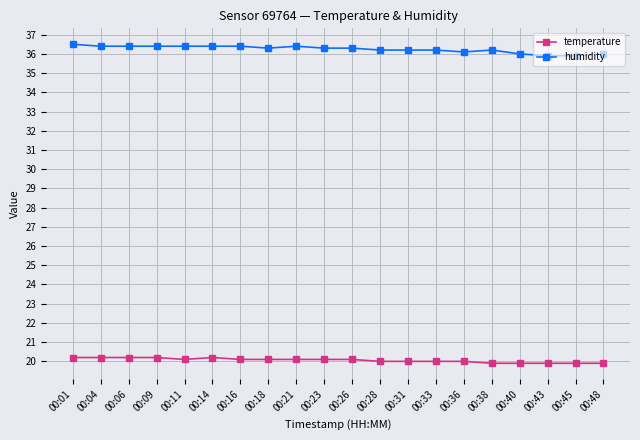

Reading right to left, list all the values displayed in this chart.

temperature: 19.9	19.9	19.9	19.9	19.9	20.0	20.0	20.0	20.0	20.1	20.1	20.1	20.1	20.1	20.2	20.1	20.2	20.2	20.2	20.2
humidity: 36.0	35.9	35.9	36.0	36.2	36.1	36.2	36.2	36.2	36.3	36.3	36.4	36.3	36.4	36.4	36.4	36.4	36.4	36.4	36.5